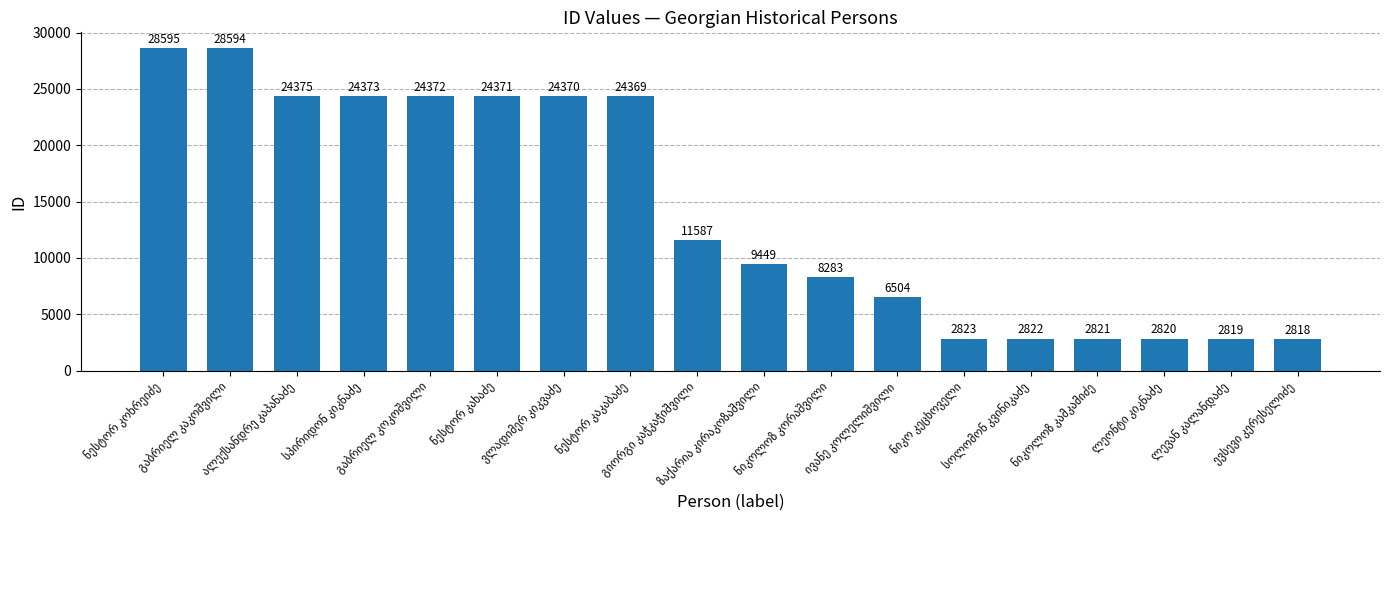

What is the value of the 4th bar from the left?

24373